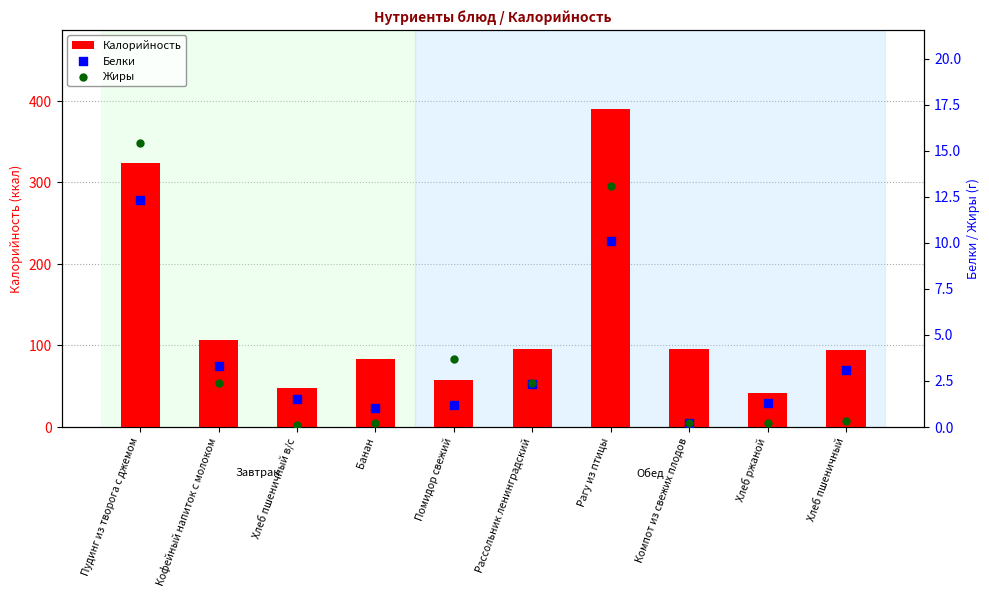

Which series contains the lowest Y value?

Жиры